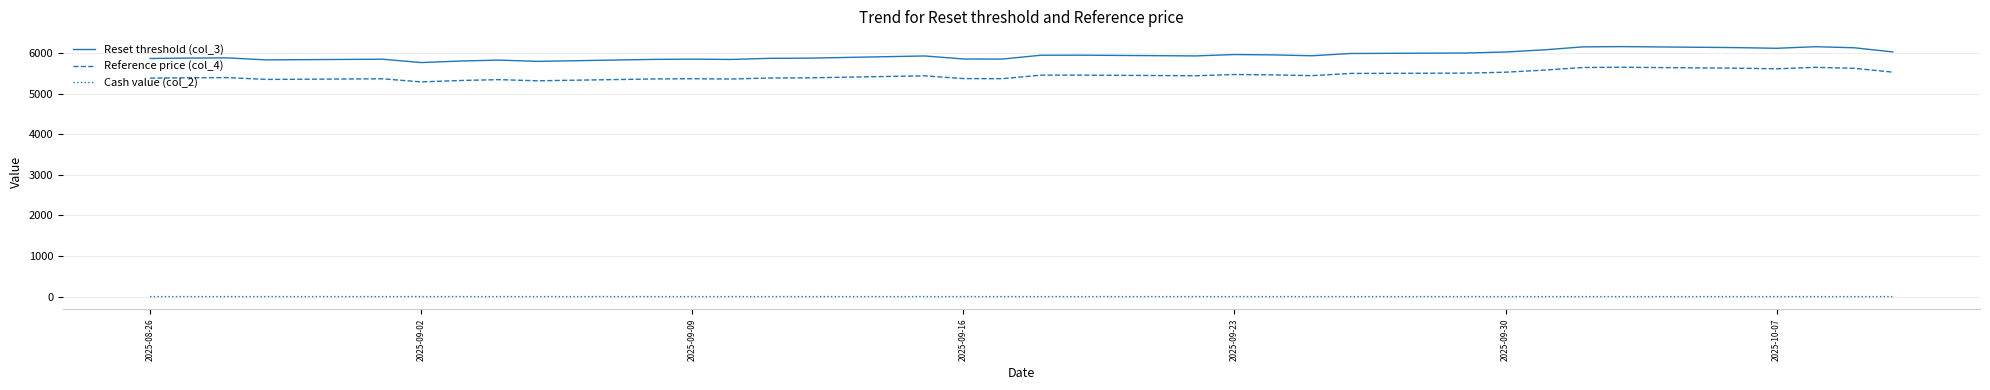

Which series has the largest range (max minus min)?

Reset threshold (col_3)